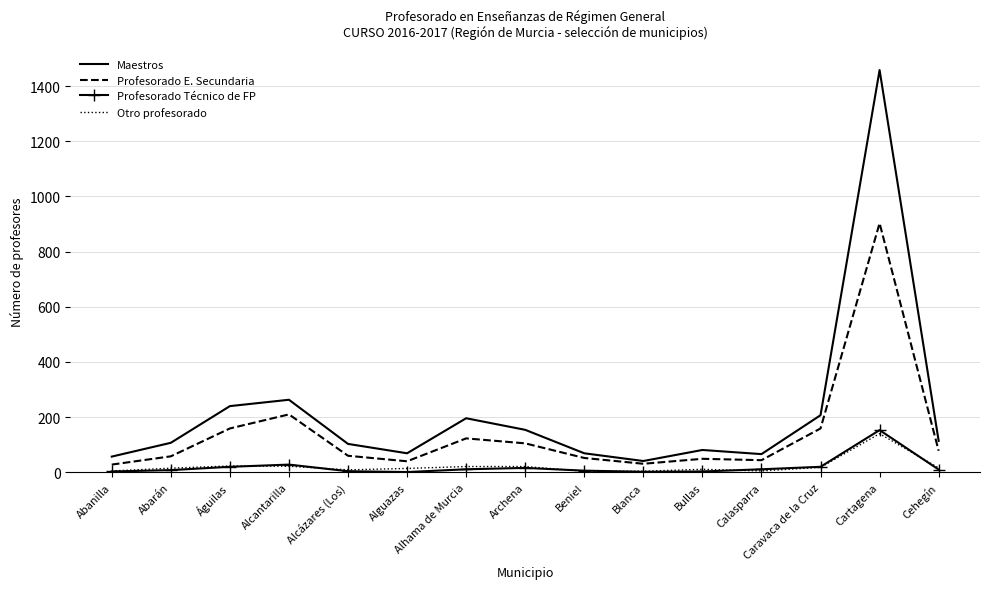

Which series has the largest range (max minus min)?

Maestros